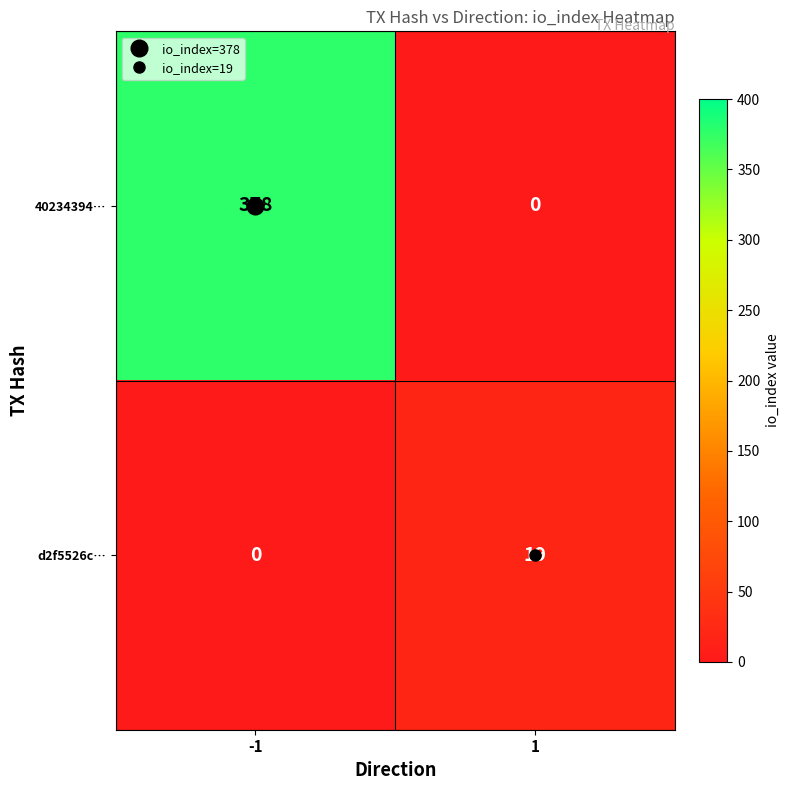

At which category is the sum across all series the highest?

-1